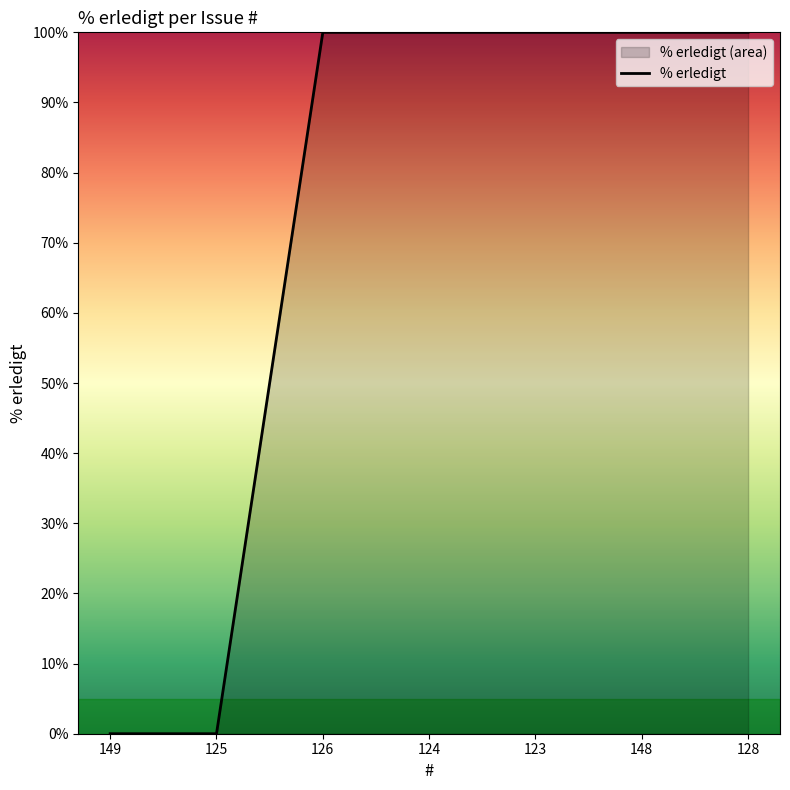

List the labels in order of value, largest first.

126, 124, 123, 148, 128, 149, 125